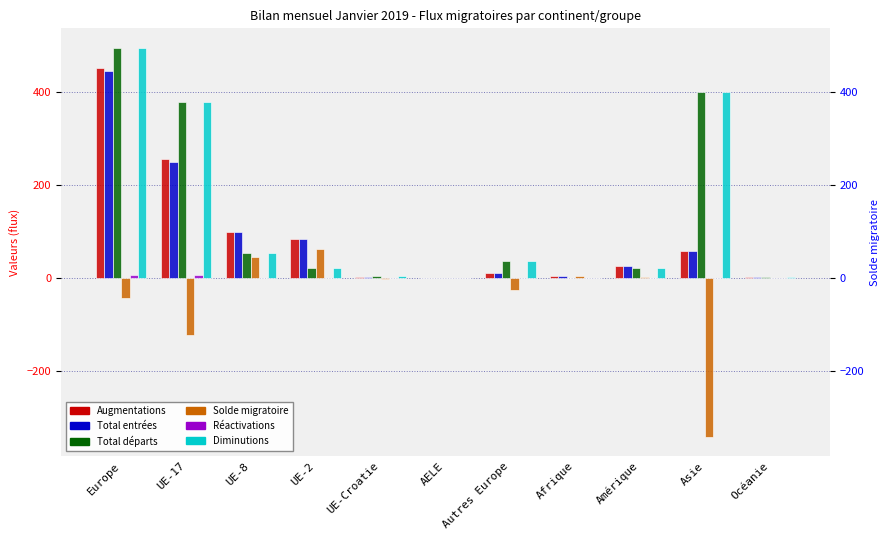

Rank the categories by Total départs value from lowest to highest.

AELE, Afrique, Océanie, UE-Croatie, UE-2, Amérique, Autres Europe, UE-8, UE-17, Asie, Europe